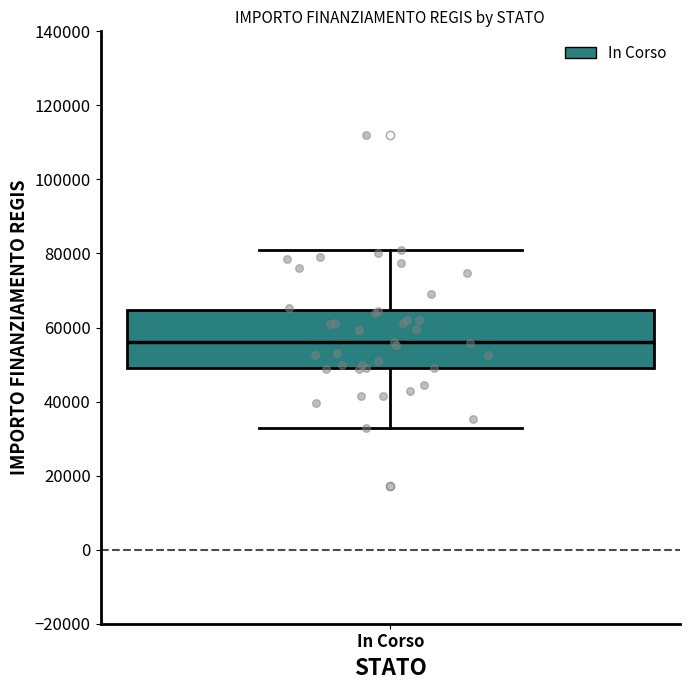

Transcribe this box plot: give where the median line is, the range the box spans, and where the two whiskers end, as read against the y-axis. The values are not printed on the chart, so give them approximately, as read against the axis.

median 56000, box 50000 to 64000, whiskers 32000 to 80000